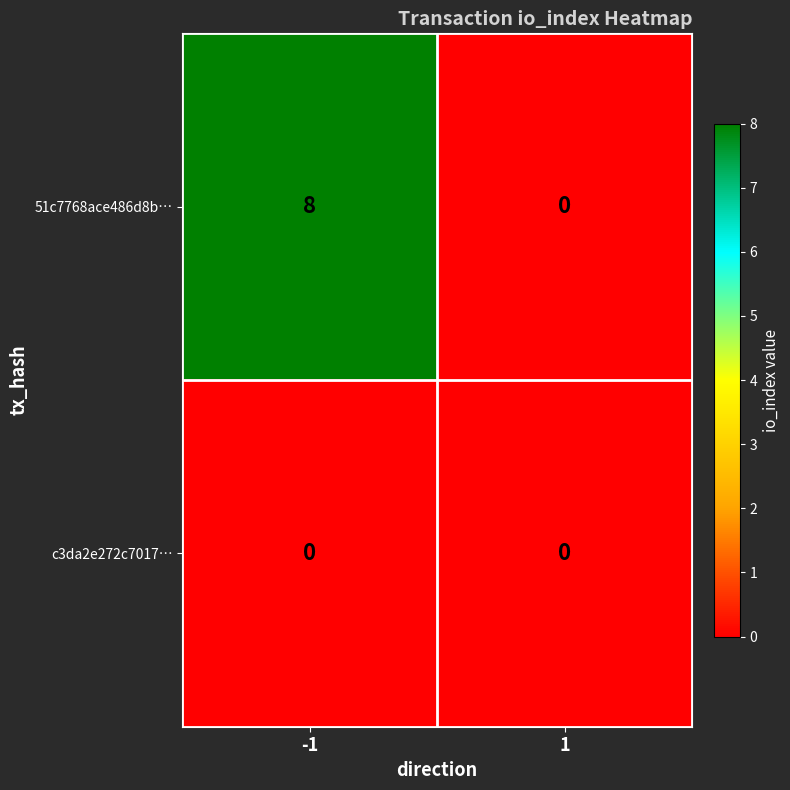

Rank the series by their maximum value, from highest to lowest.

51c7768ace486d8b…, c3da2e272c7017…